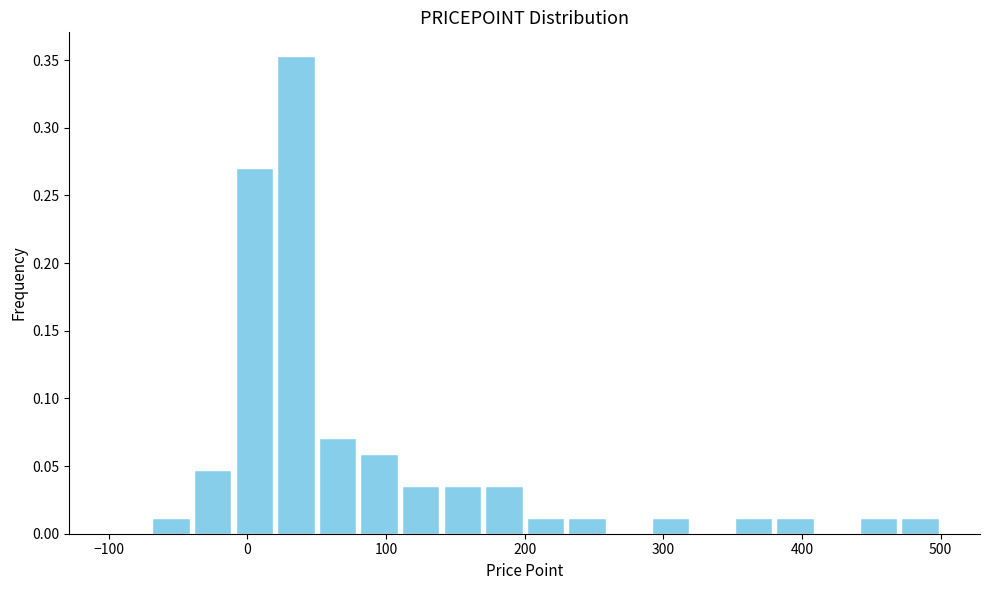

Read against the x-axis, roughly where is the centre of the tallest bar?

40